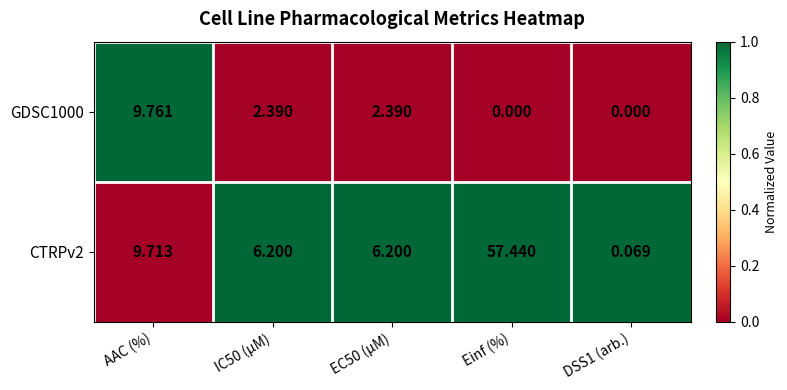

What is the total value across all series at IC50 (µM)?

8.6